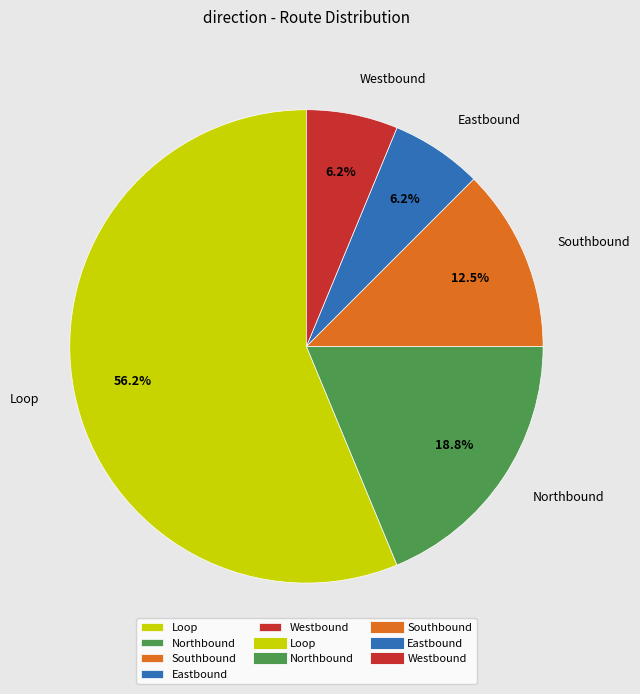

What is the ratio of the value at Loop to the value at Northbound?

3.0